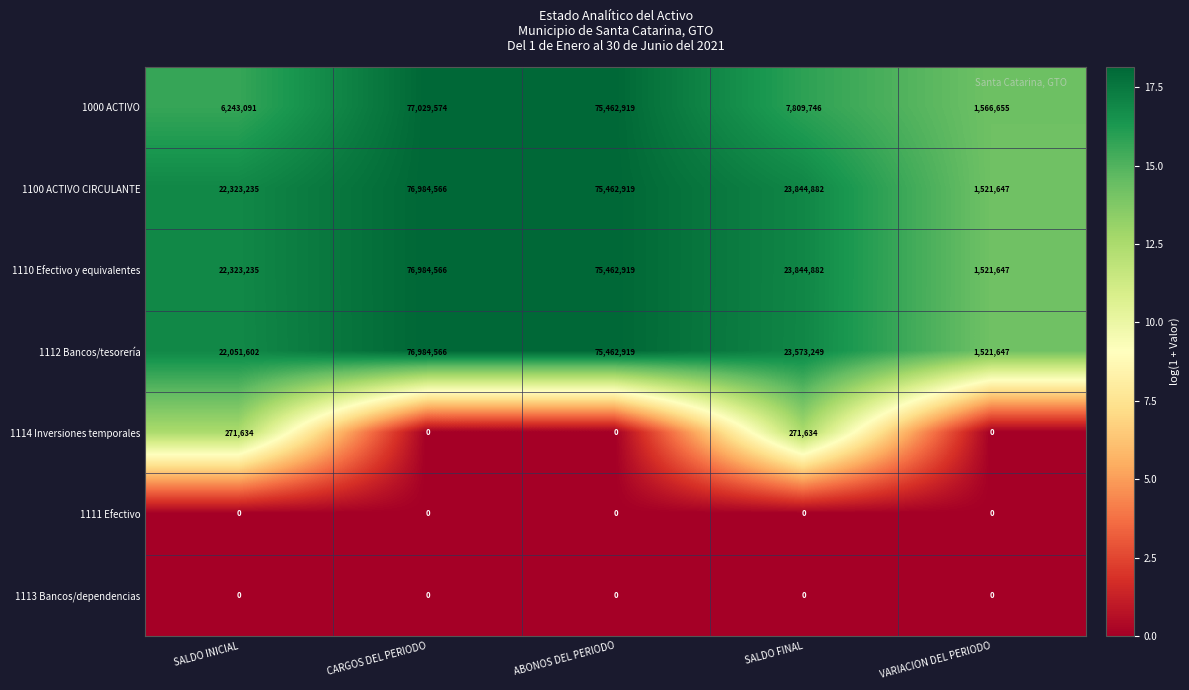

What is the sum of the 1110 Efectivo y equivalentes values at VARIACION DEL PERIODO and SALDO INICIAL?

23844882